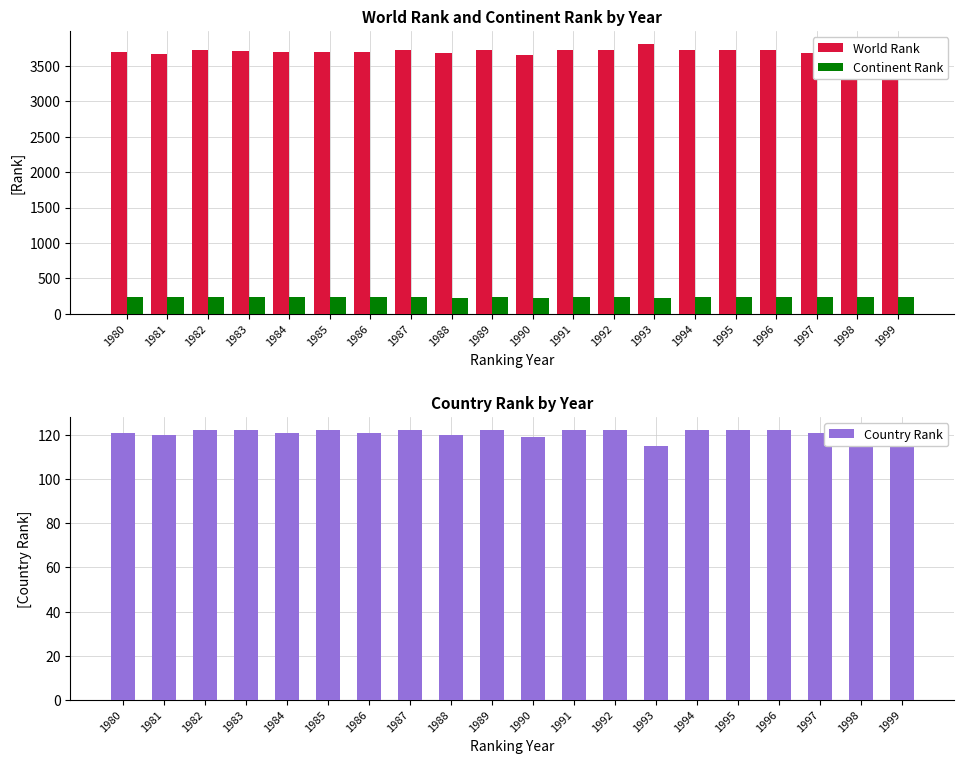

Reading right to left, what are all the values shown in this chart?

World Rank: 1999=3721	1998=3721	1997=3675	1996=3721	1995=3721	1994=3721	1993=3800	1992=3721	1991=3721	1990=3645	1989=3721	1988=3674	1987=3721	1986=3687	1985=3698	1984=3697	1983=3702	1982=3717	1981=3670	1980=3687
Continent Rank: 1999=242	1998=242	1997=237	1996=242	1995=242	1994=242	1993=224	1992=242	1991=242	1990=226	1989=242	1988=230	1987=242	1986=237	1985=239	1984=238	1983=239	1982=242	1981=236	1980=237
Country Rank: 1999=122	1998=122	1997=121	1996=122	1995=122	1994=122	1993=115	1992=122	1991=122	1990=119	1989=122	1988=120	1987=122	1986=121	1985=122	1984=121	1983=122	1982=122	1981=120	1980=121